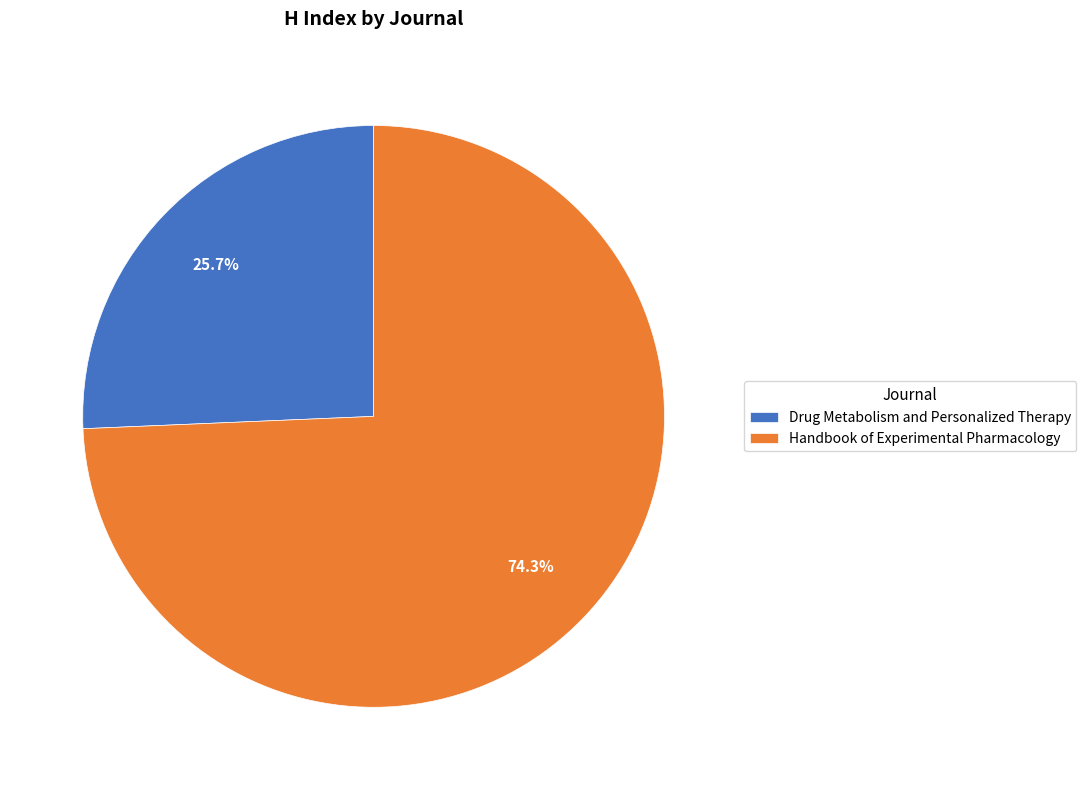

Is it true that Handbook of Experimental Pharmacology is 68% of the pie?

False